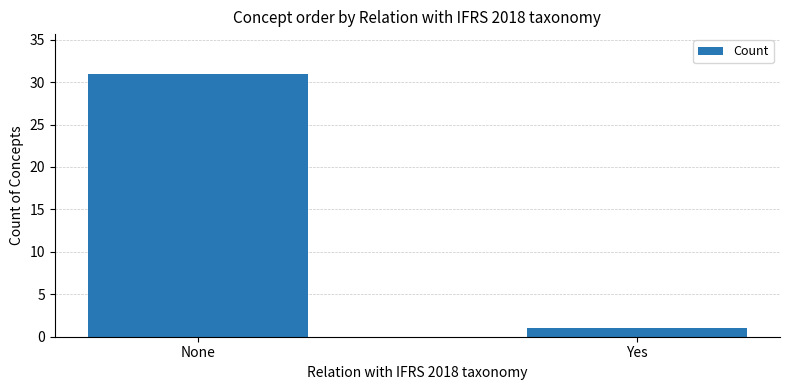

True or false: the data shows 1 at Yes.

True